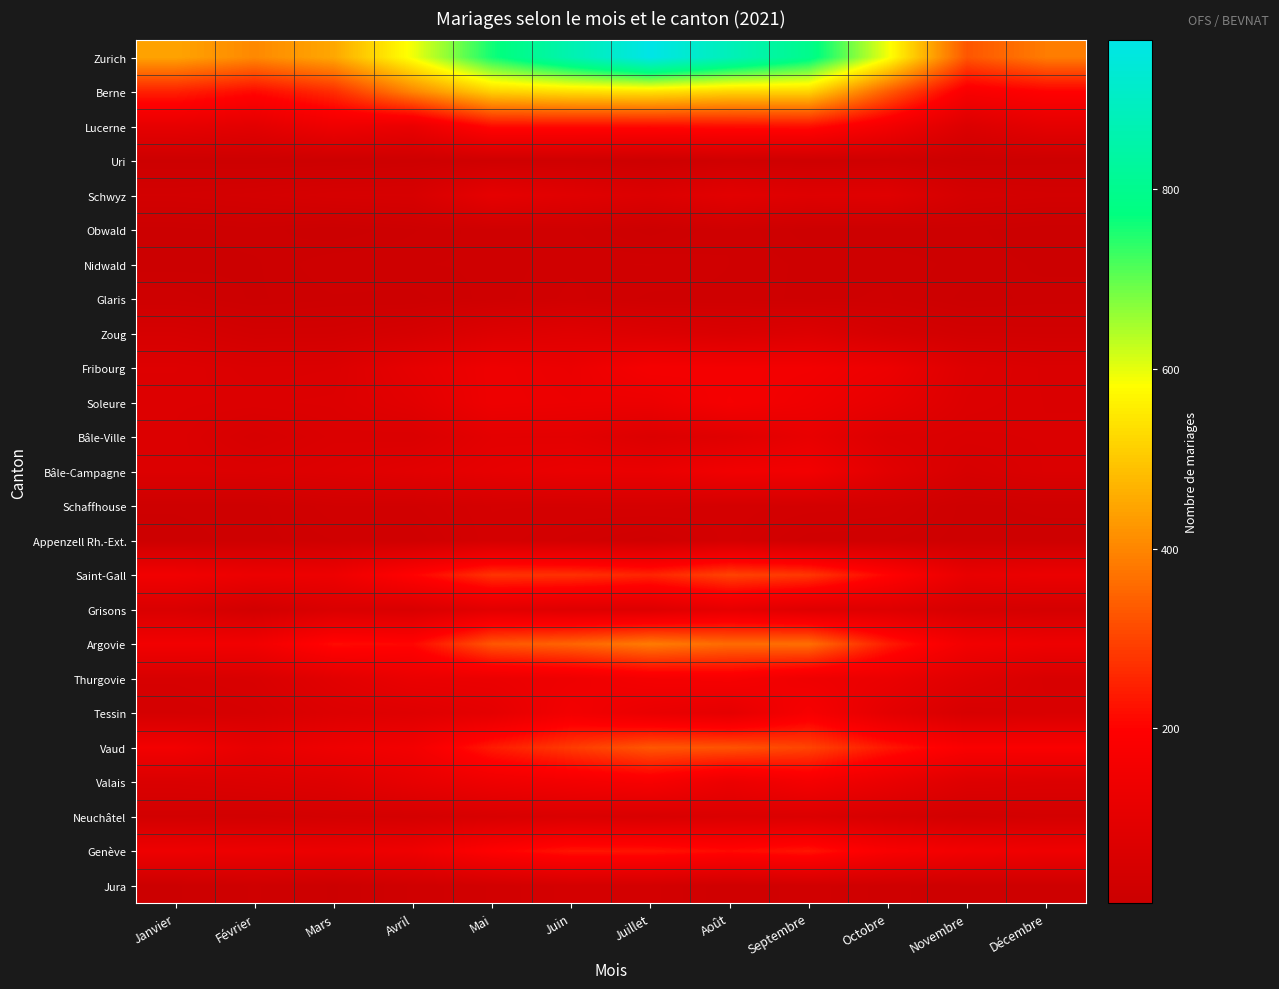

Count the number of data series in this chart.

25